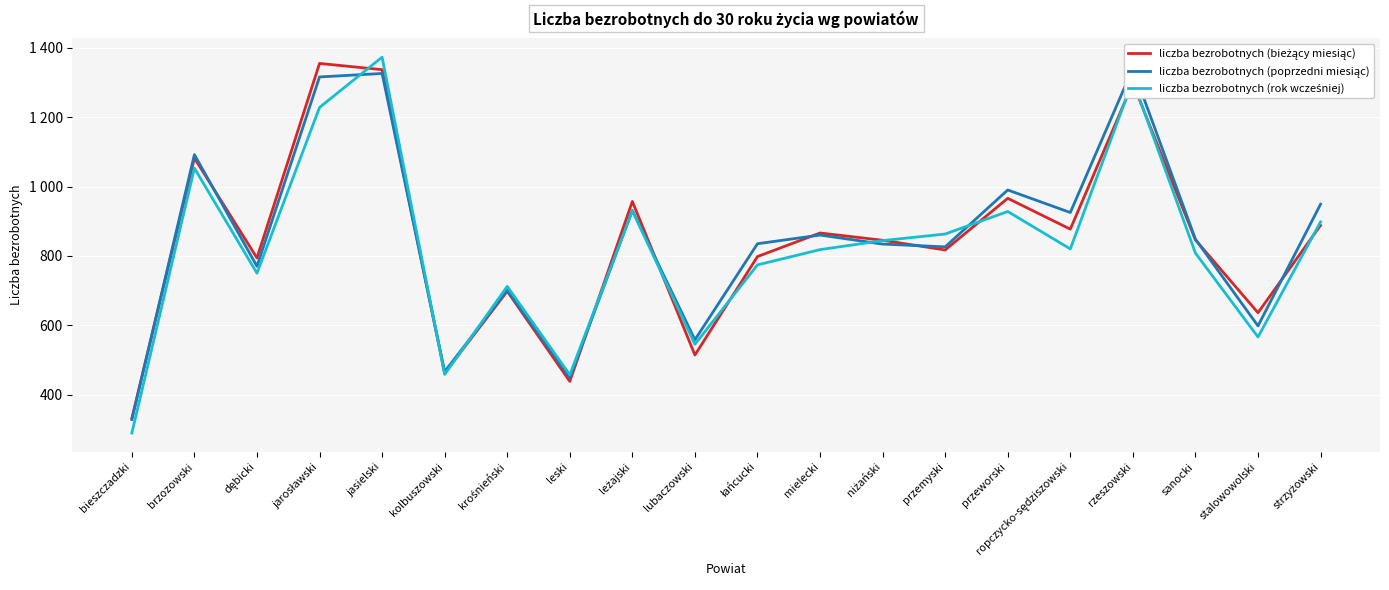

At how many categories does at least one series exceed 893?

8